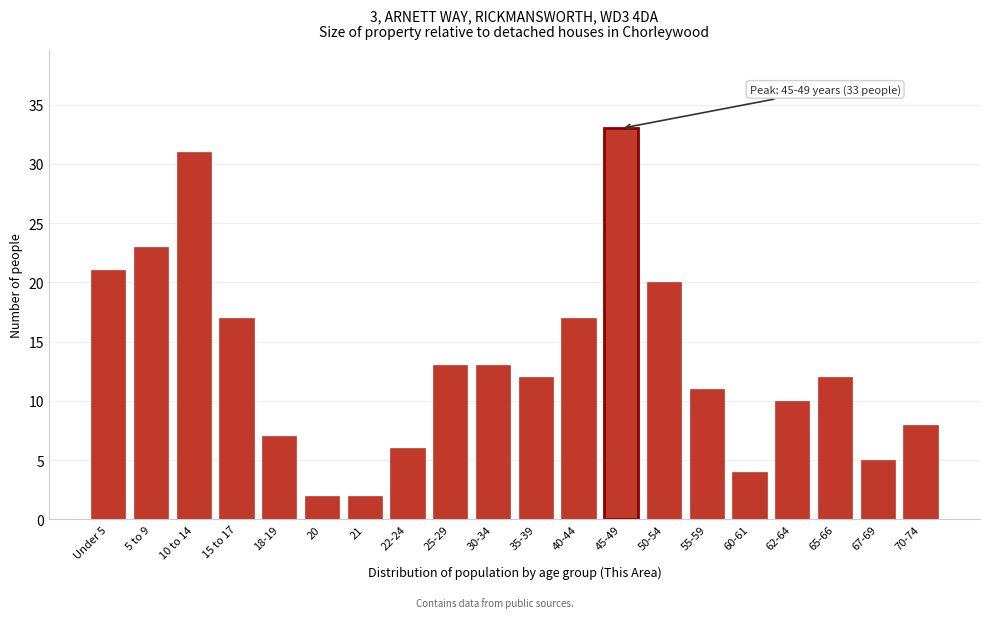

Reading left to right, transcribe all the data shown in this chart.

21	23	31	17	7	2	2	6	13	13	12	17	33	20	11	4	10	12	5	8